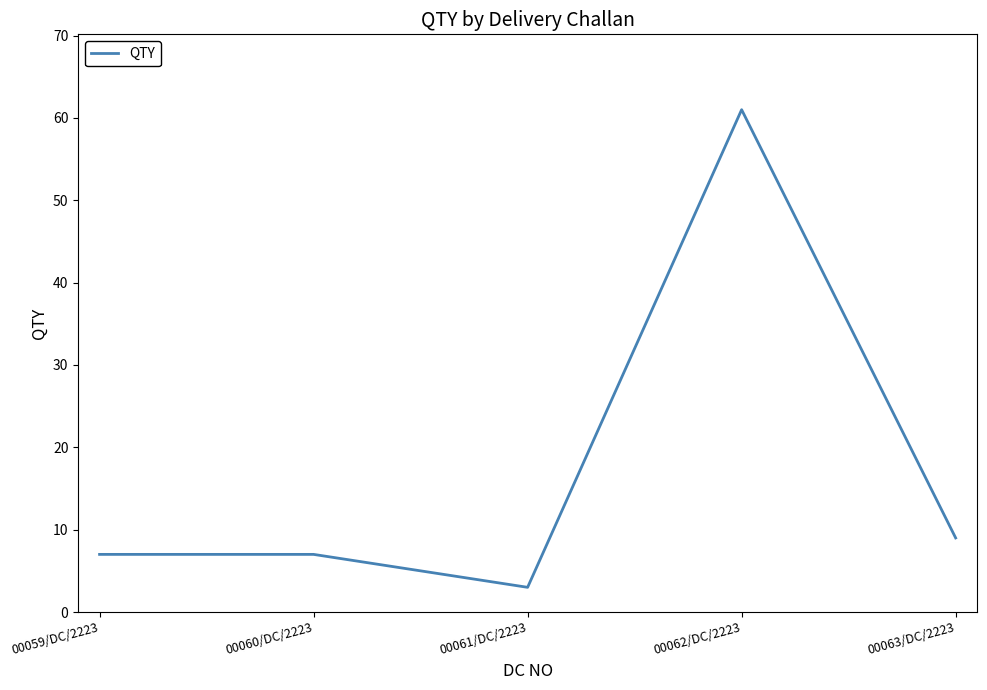

What position from the right is 00059/DC/2223?

5